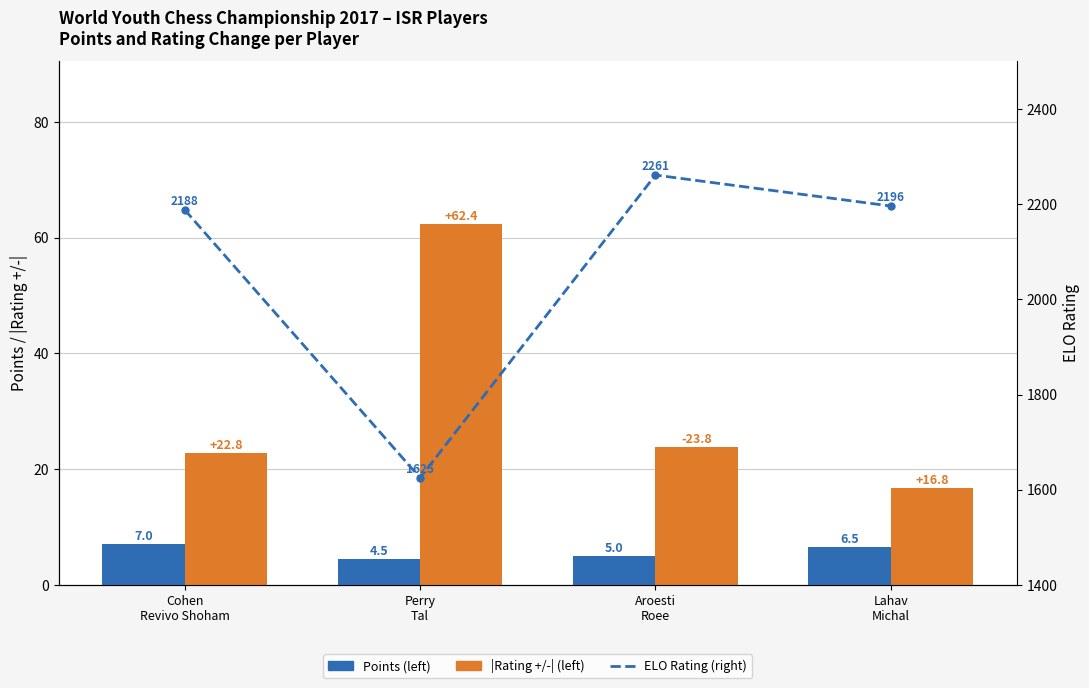

Between Aroesti
Roee and Lahav
Michal, which series saw the biggest shift?

ELO Rating (right)